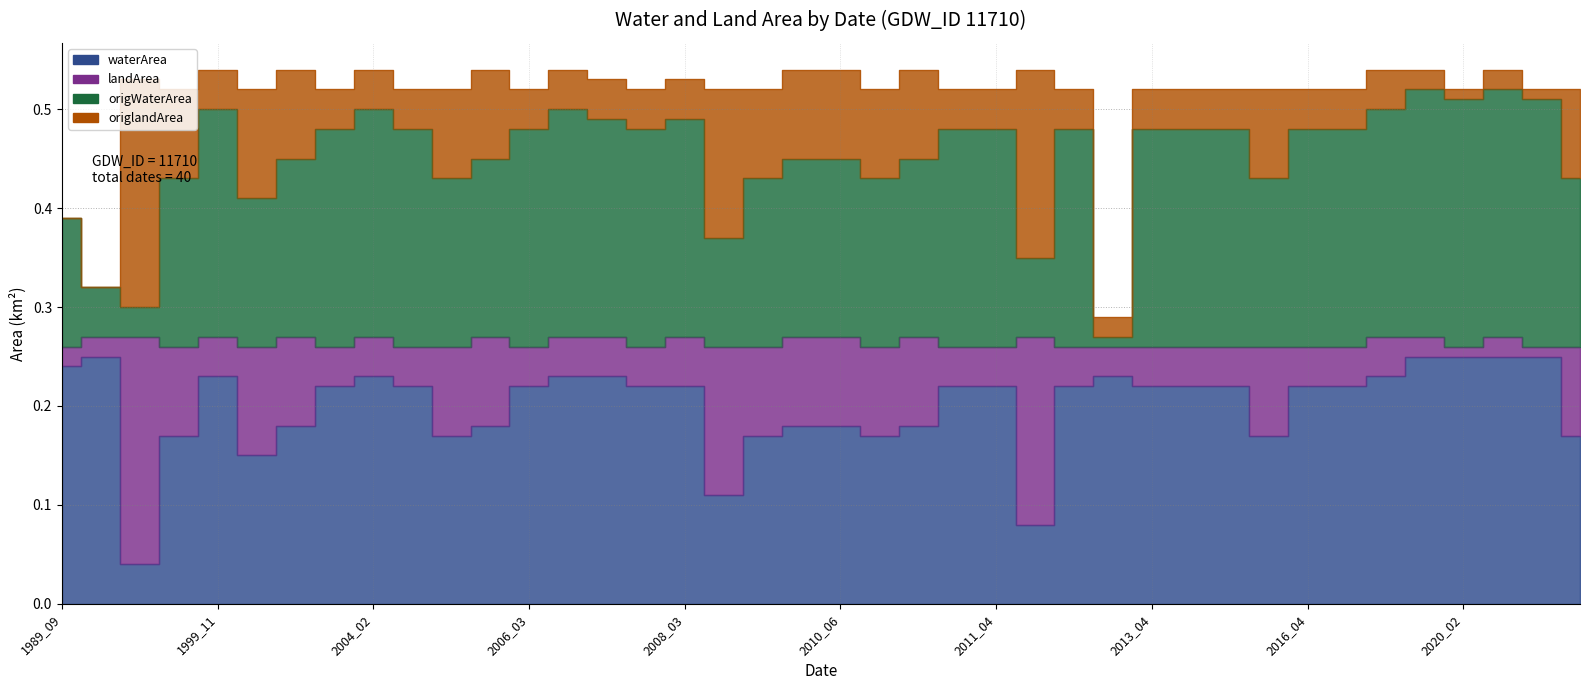

What is the average value of the waterArea series?

0.2